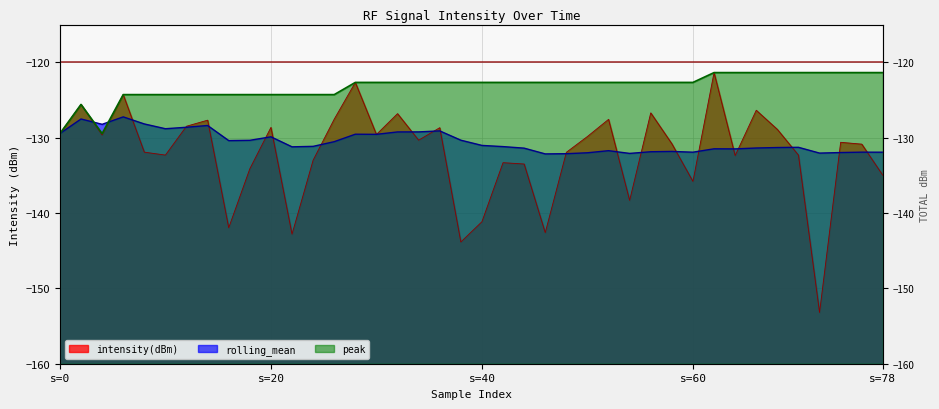

The peak series shows -164.1 at s=60. True or false?

False